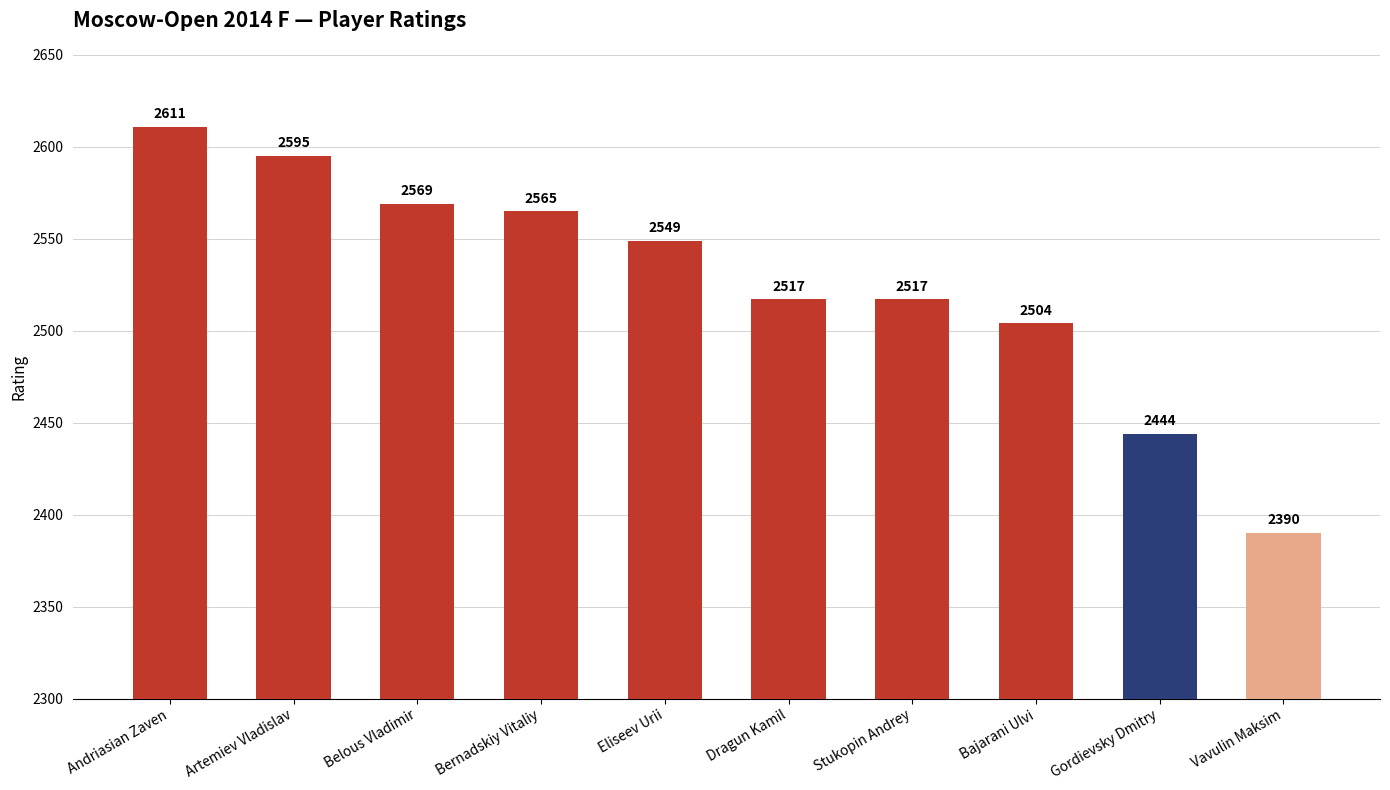

Where does the data first go above 2549?

Andriasian Zaven